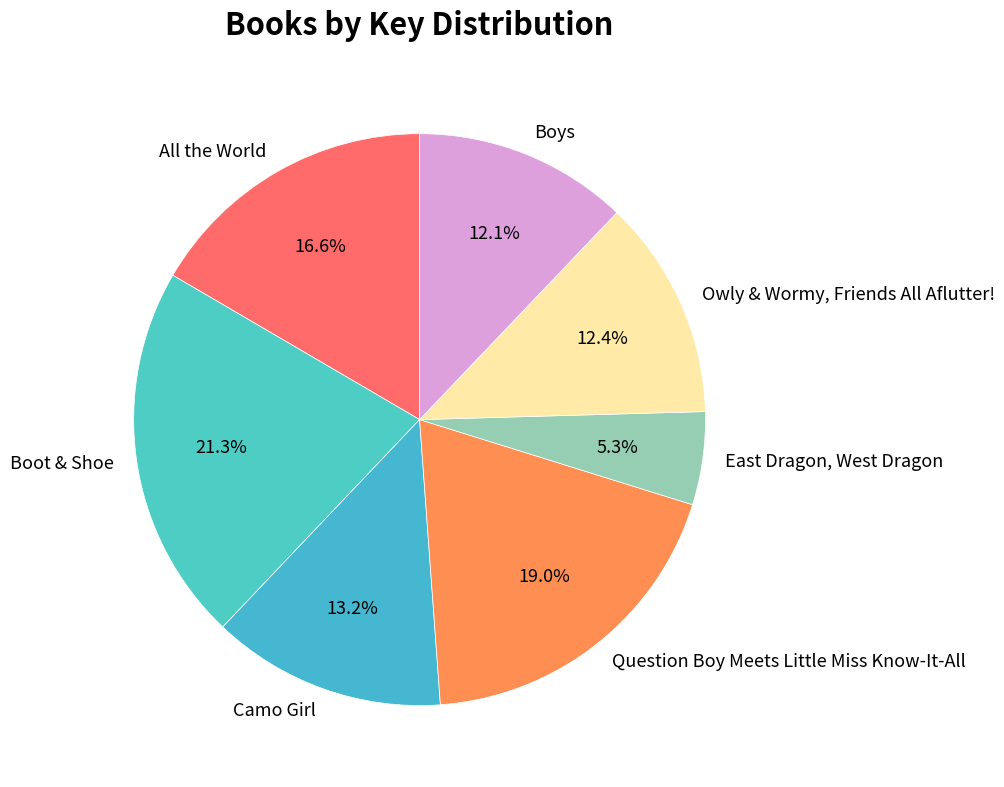

What is the largest slice in the pie chart?

Boot & Shoe